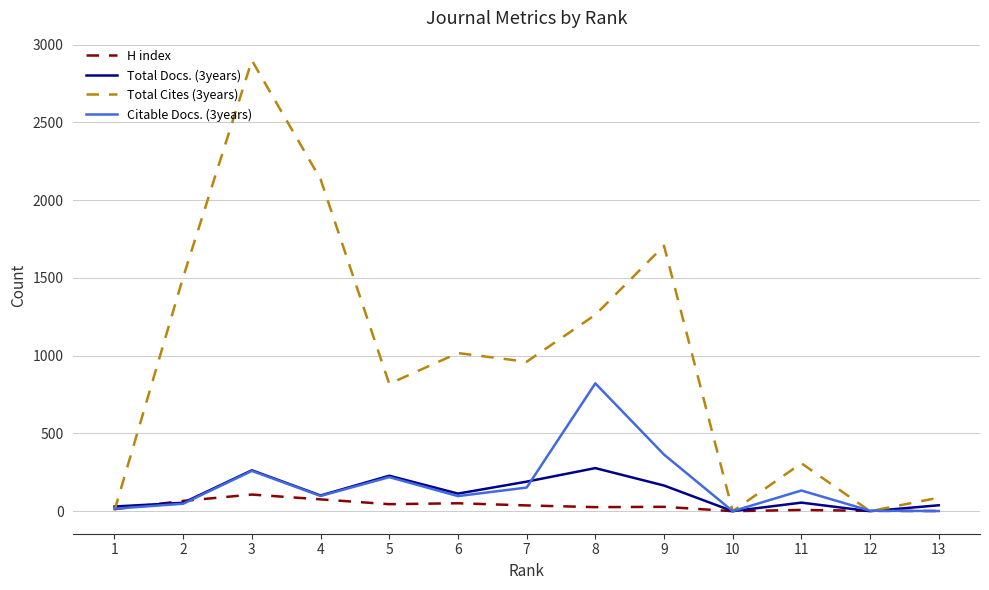

Does the chart have visible grid lines?

Yes